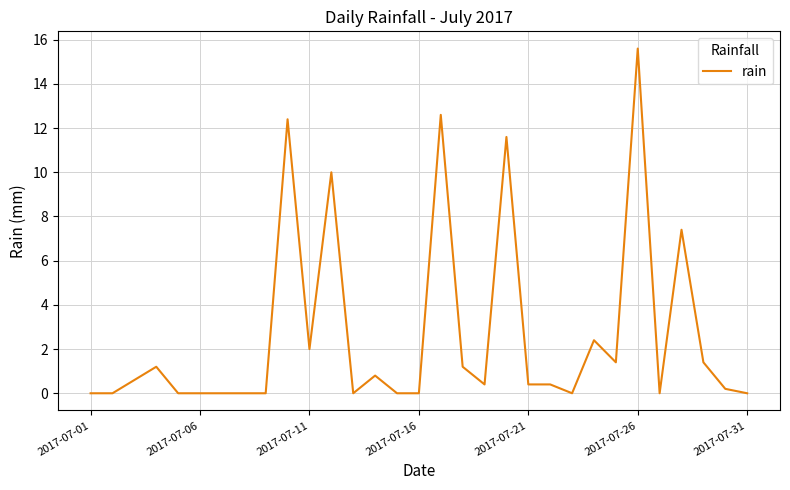

What is the greatest value displayed?

15.6